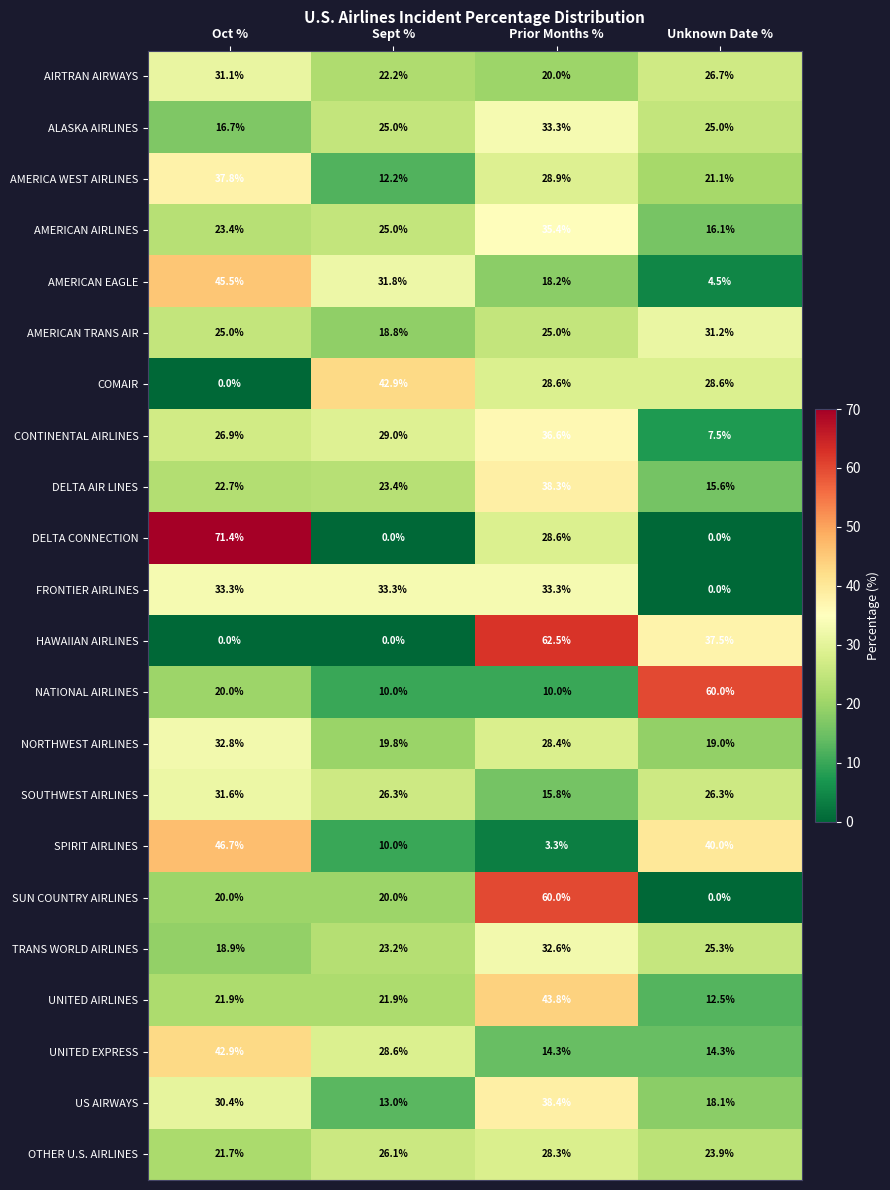

Rank the categories by AIRTRAN AIRWAYS value from highest to lowest.

Oct %, Unknown Date %, Sept %, Prior Months %